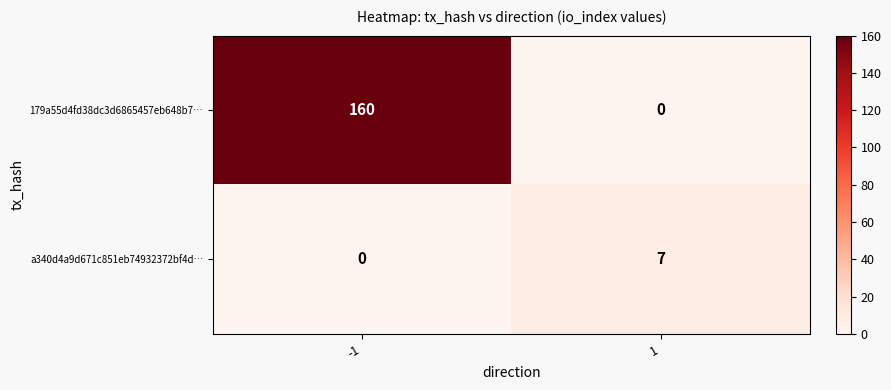

The value of 179a55d4fd38dc3d6865457eb648b7… at 1 is -74. True or false?

False